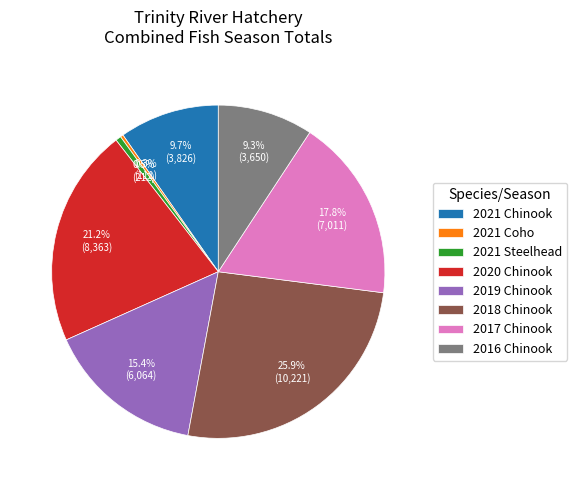

Approximately how many times larger is the value at 2018 Chinook compared to 2016 Chinook?

2.8